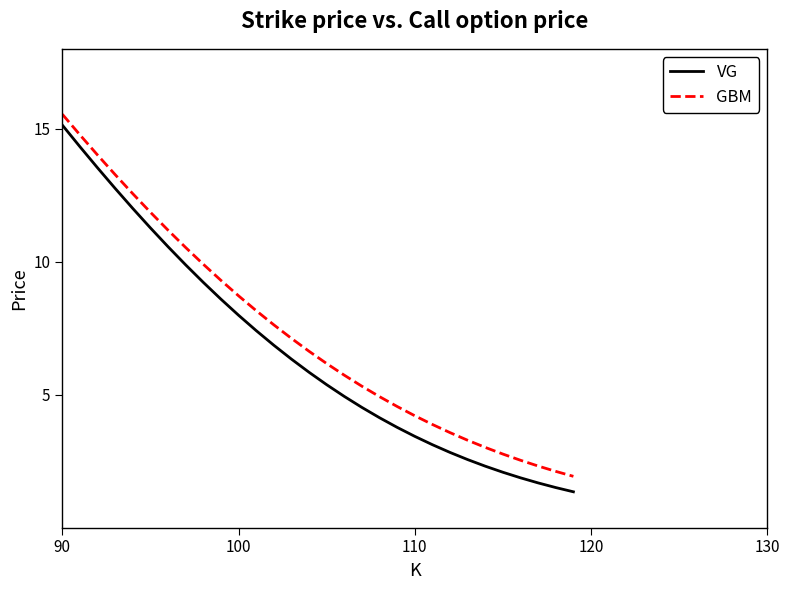

What is the maximum value shown in the chart?

15.5